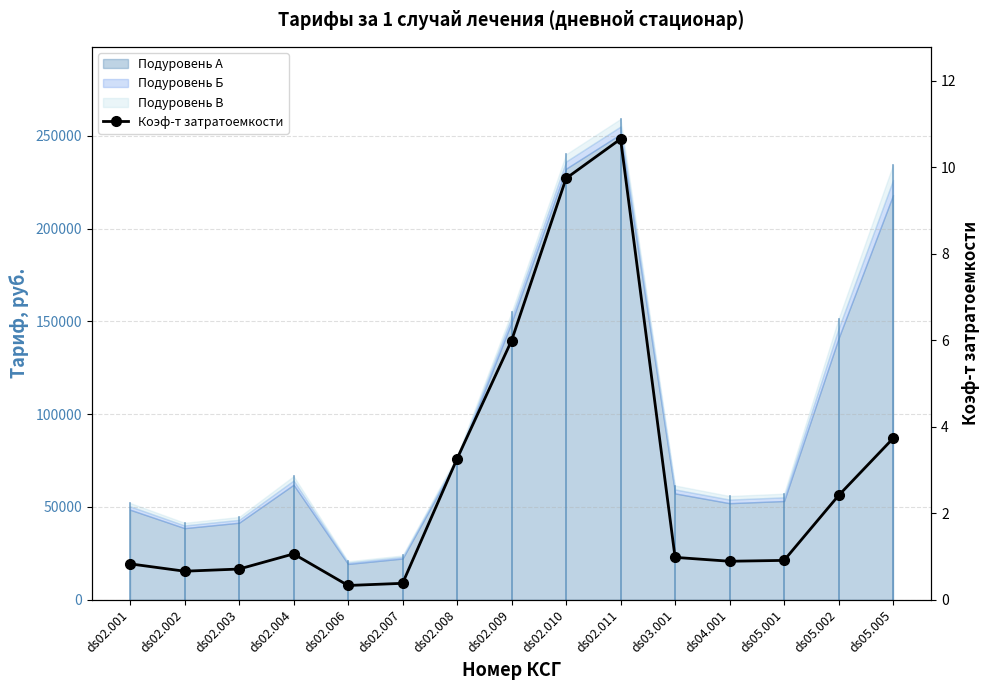

At which category does the chart reach its peak across all series?

ds02.011